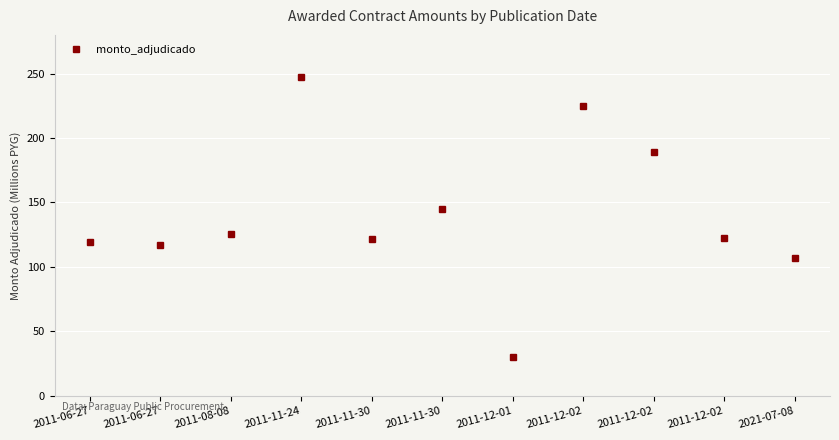

What is the value of the 11th point from the left?

106.7